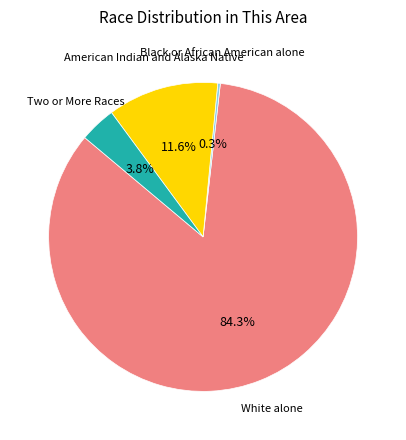

Is there a majority slice in this chart?

Yes